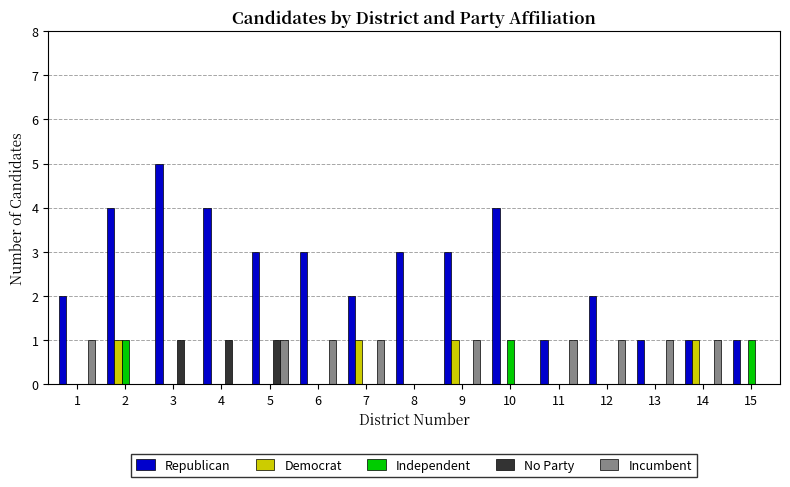

Reading left to right, what are all the values shown in this chart?

Republican: 2	4	5	4	3	3	2	3	3	4	1	2	1	1	1
Democrat: 0	1	0	0	0	0	1	0	1	0	0	0	0	1	0
Independent: 0	1	0	0	0	0	0	0	0	1	0	0	0	0	1
No Party: 0	0	1	1	1	0	0	0	0	0	0	0	0	0	0
Incumbent: 1	0	0	0	1	1	1	0	1	0	1	1	1	1	0